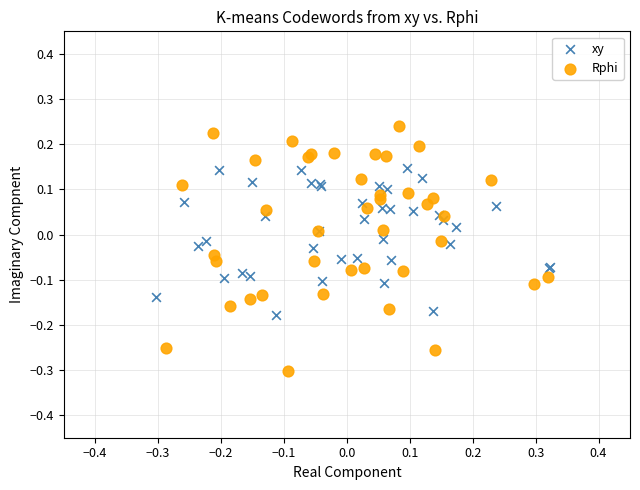

Which series has the widest spread of Y values?

Rphi